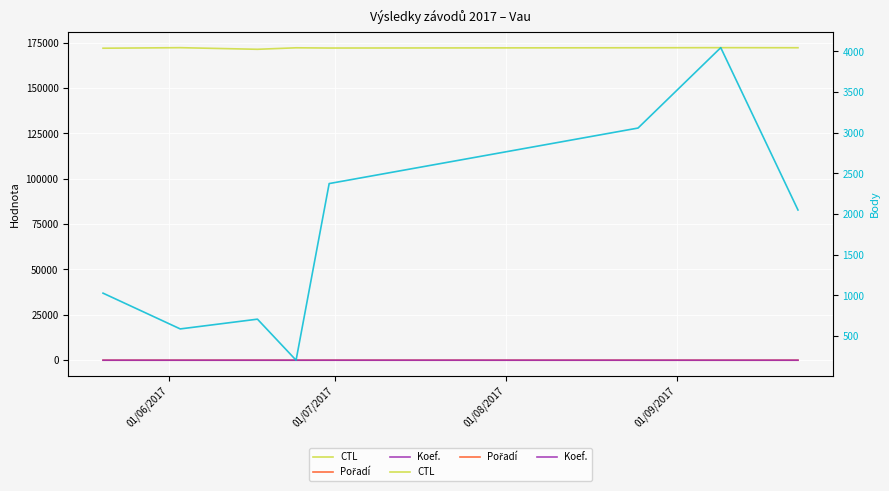

What is the average value of the Koef. series?

7